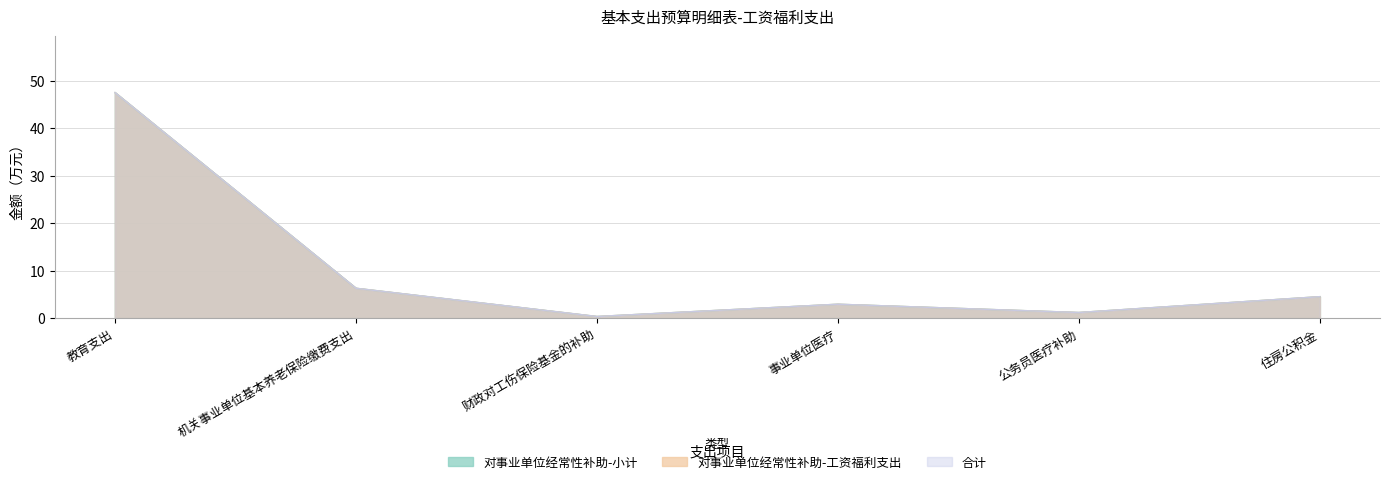

What is the value of the 合计 point at the 5th from the left?

1.2